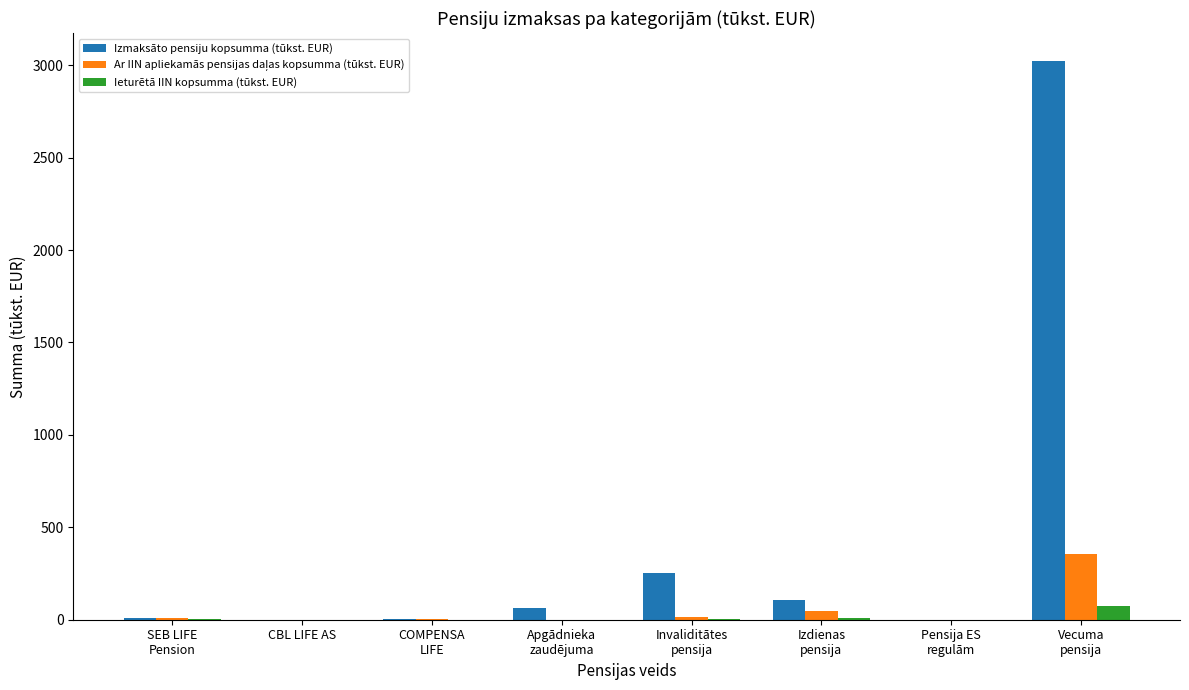

Which series has the largest total across all categories?

Izmaksāto pensiju kopsumma (tūkst. EUR)